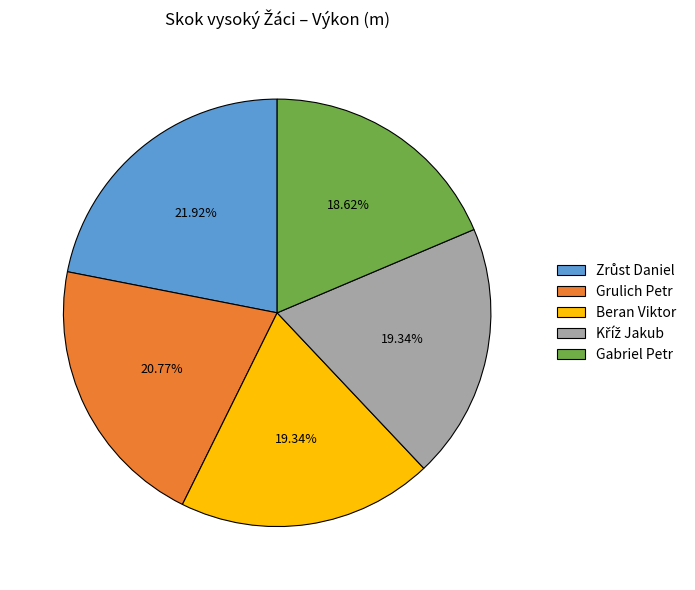

Which slice is the smallest?

Gabriel Petr